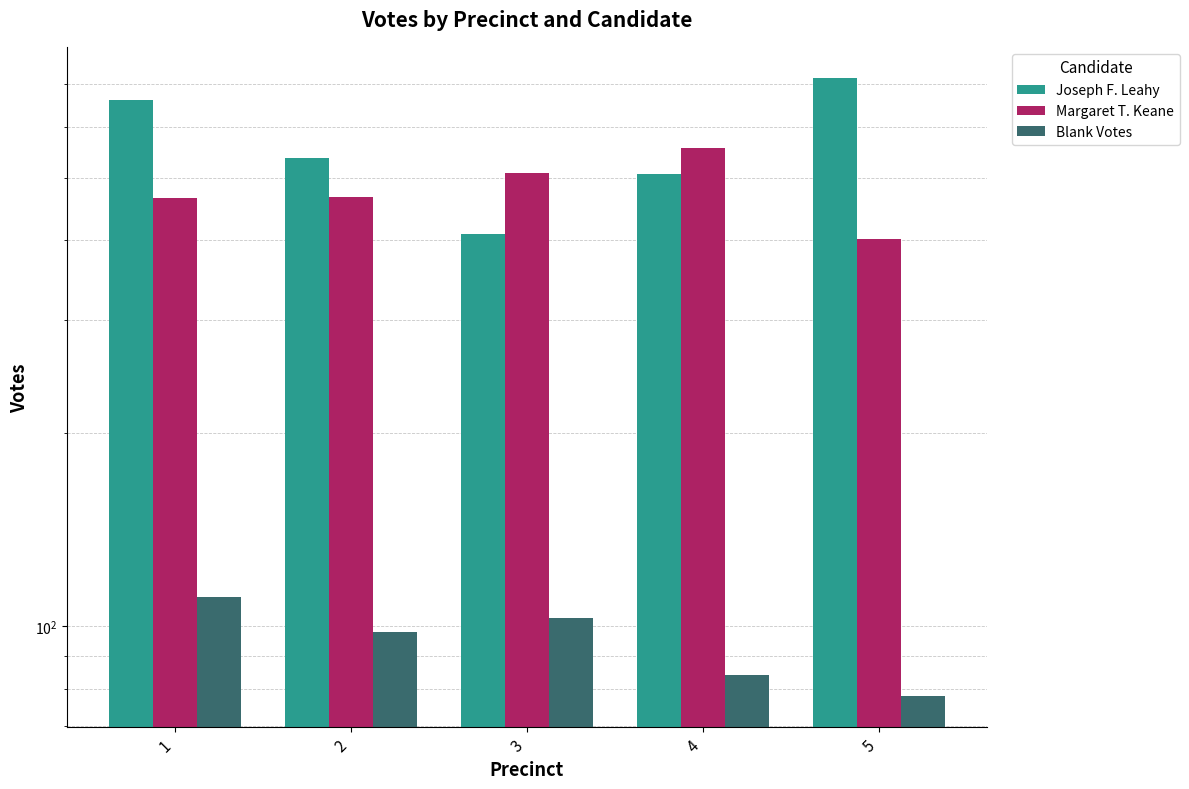

Is the value of Margaret T. Keane at 4 greater than the value of Joseph F. Leahy at 2?

Yes